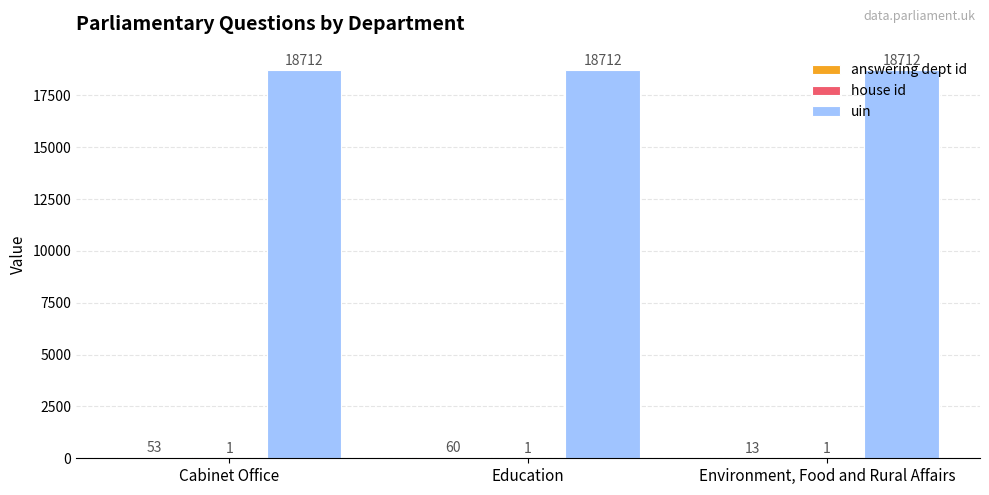

At which category is the sum across all series the highest?

Education